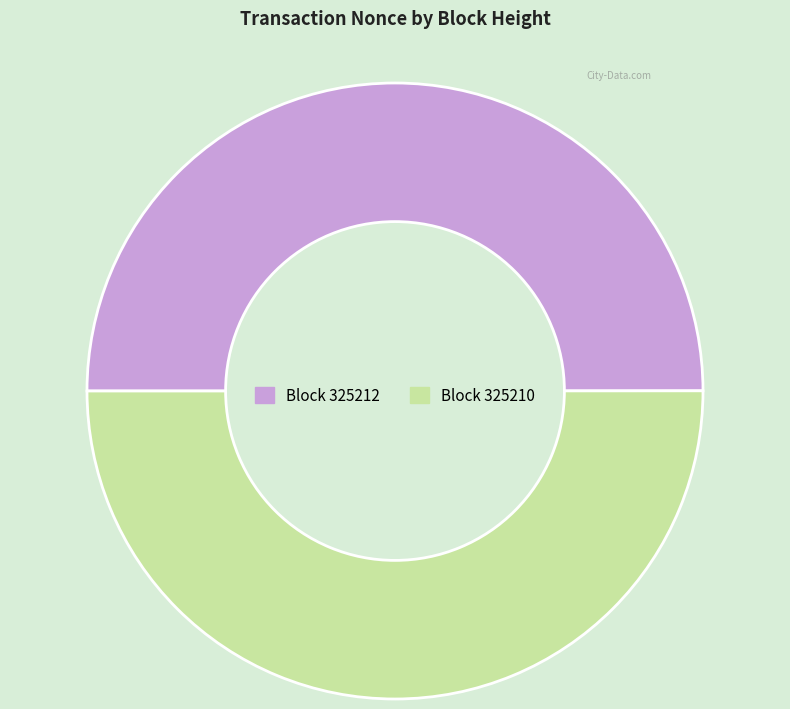

How many segments does this pie chart have?

2